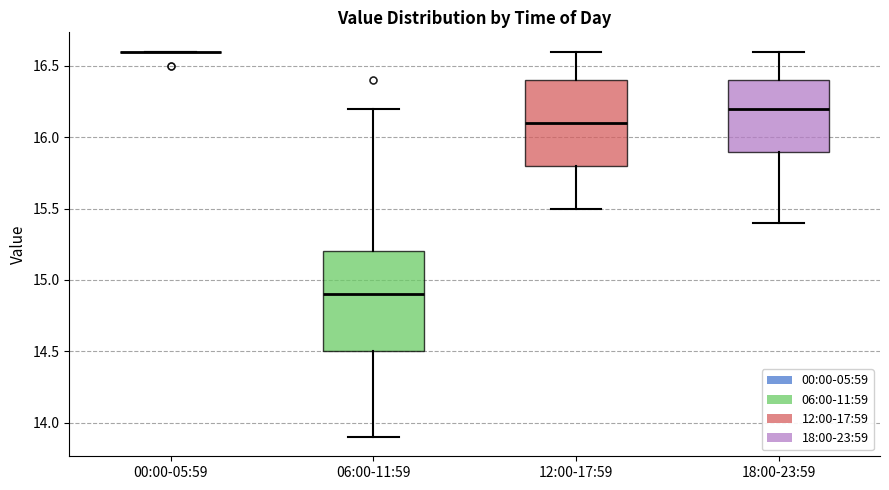

Reading left to right, transcribe this box plot: for each box, give where its median line is, the range the box spans, and where its two whiskers end, as read against the y-axis. The values are not printed on the chart, so give them approximately, as read against the axis.

00:00-05:59: box collapsed to a line at 16.6, whiskers 16.6 to 16.6
06:00-11:59: median 14.9, box 14.5 to 15.2, whiskers 13.9 to 16.2
12:00-17:59: median 16.1, box 15.8 to 16.4, whiskers 15.5 to 16.6
18:00-23:59: median 16.2, box 15.9 to 16.4, whiskers 15.4 to 16.6